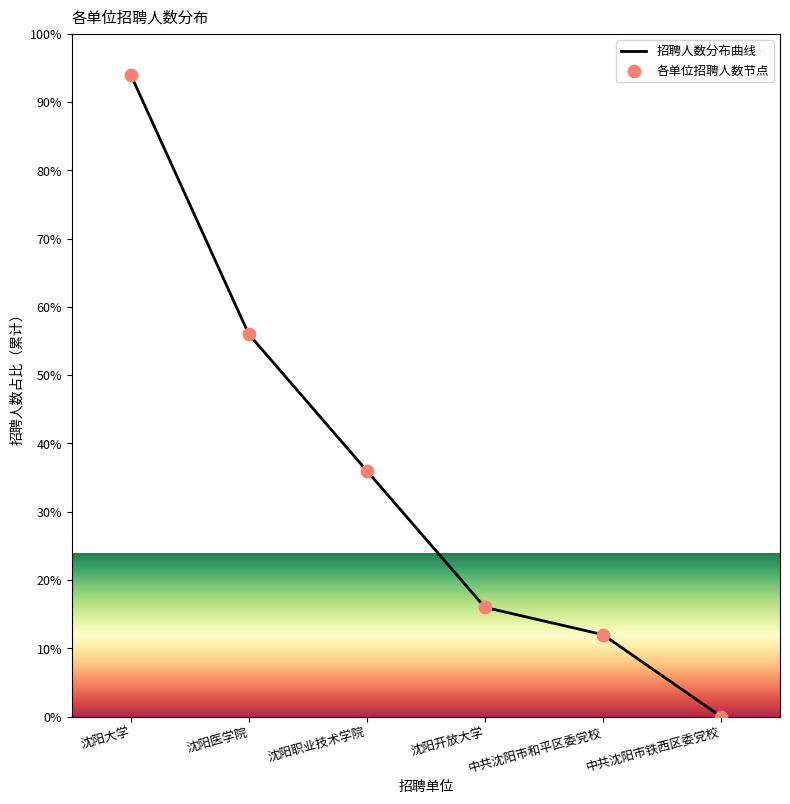

Is the value of 各单位招聘人数节点 at 沈阳医学院 greater than the value of 招聘人数分布曲线 at 中共沈阳市和平区委党校?

Yes